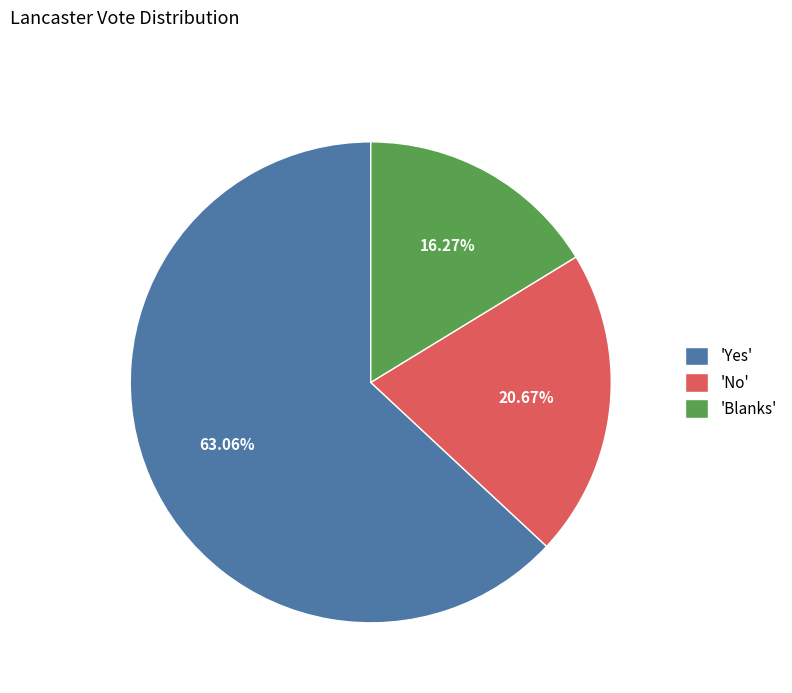

Which category accounts for the majority?

'Yes'